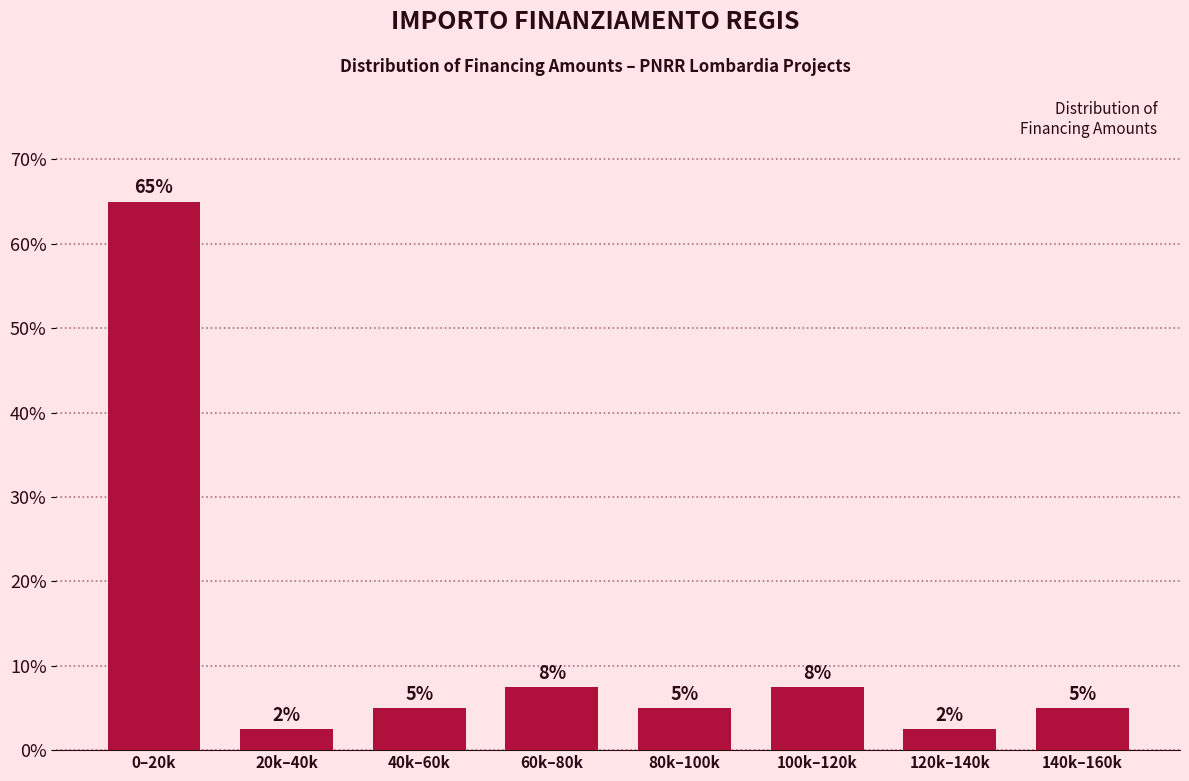

Which has a higher value, 120k–140k or 40k–60k?

40k–60k